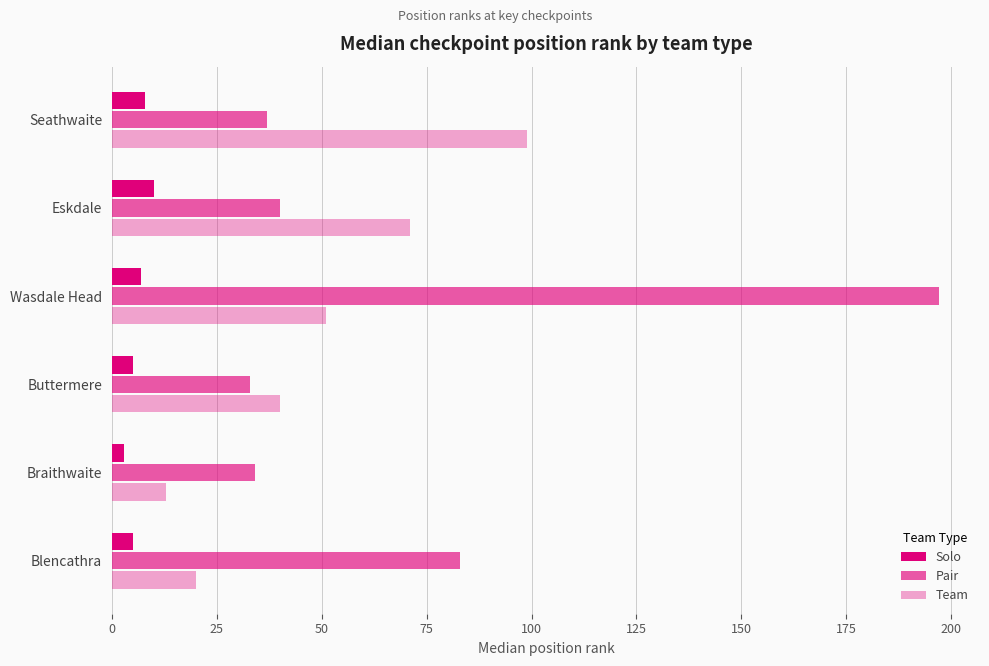

How many data points does each series have?

6